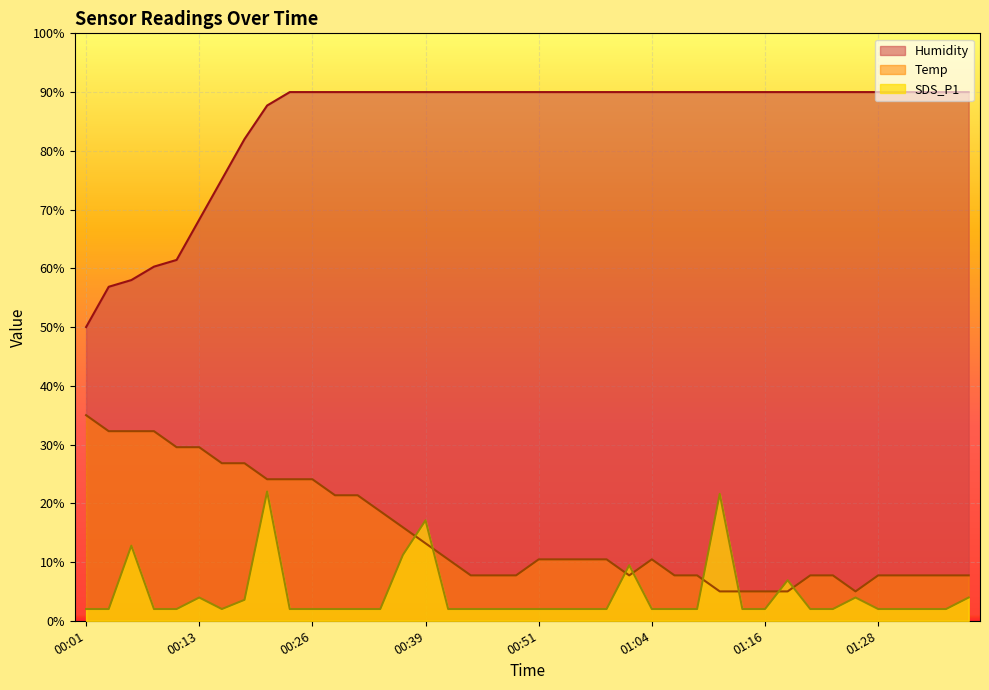

What is the total value across all series at 00:33?

110.6